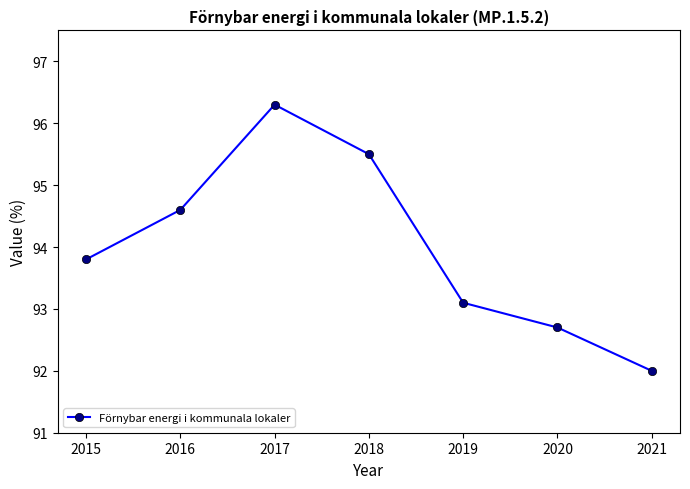

What is the change in value from 2015 to 2020?

-1.1